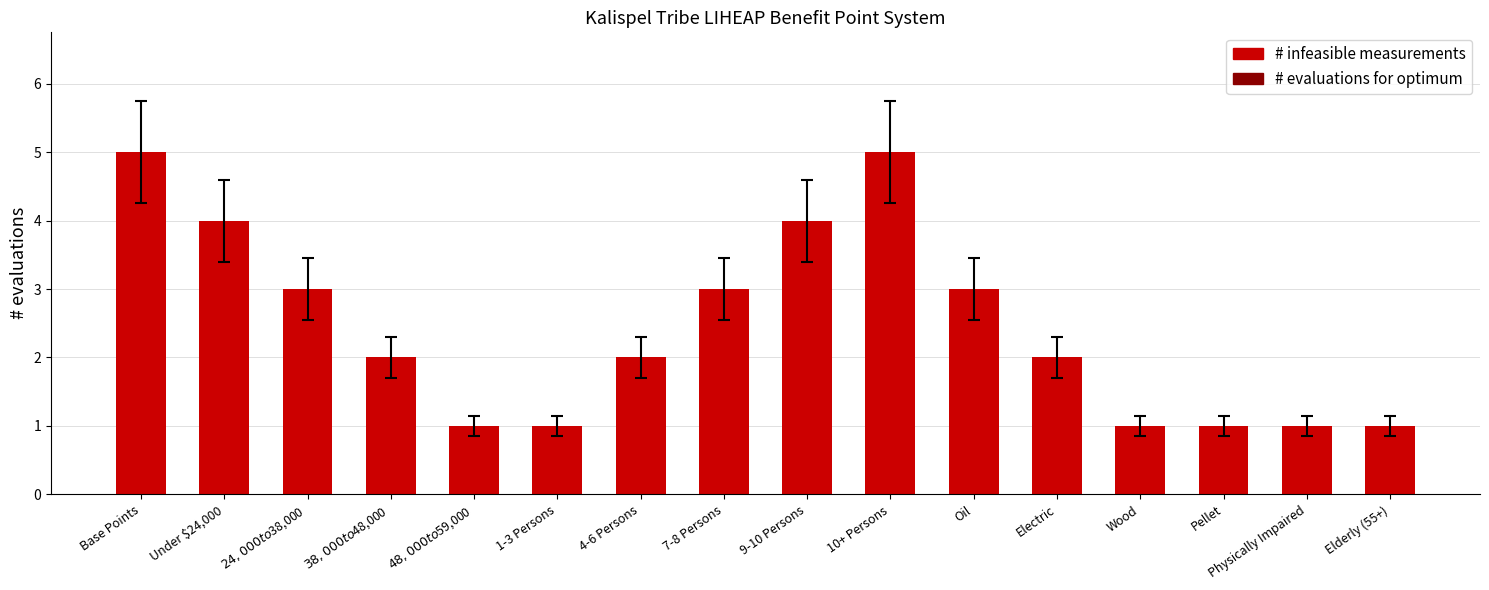

What is the difference between the second highest and second lowest values?

4